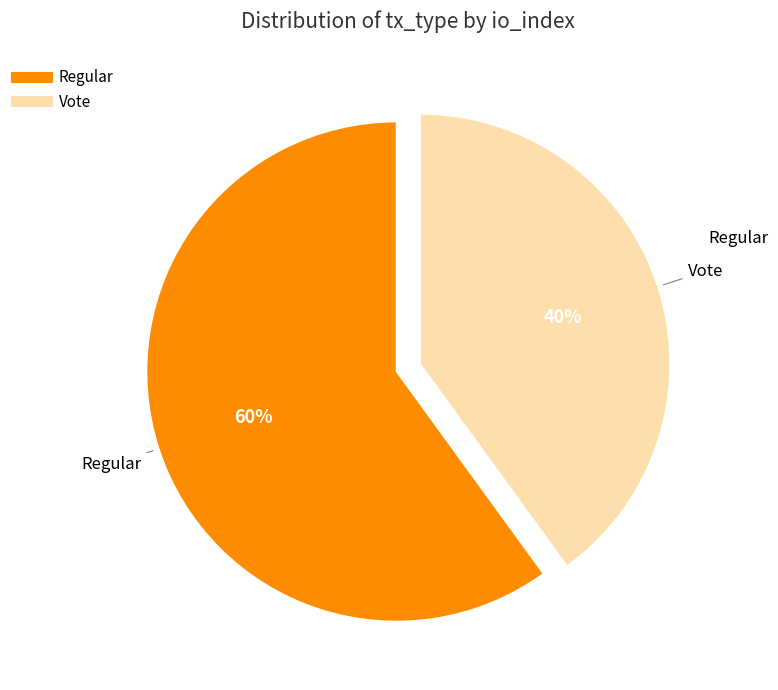

Do Vote and Regular together represent more than half of the pie?

Yes